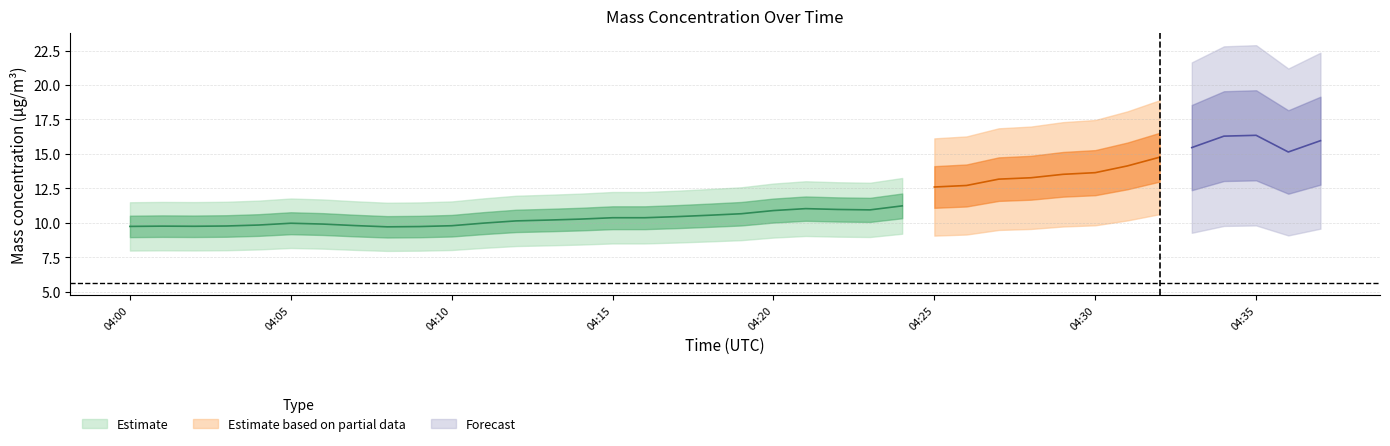

How many distinct data groups are displayed?

3